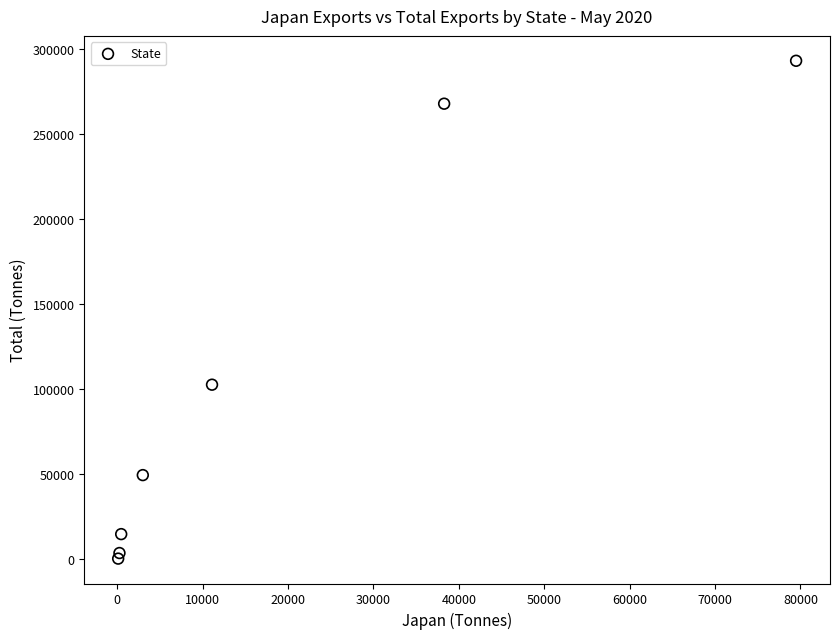

What Y value in the scatter plot is closest to 146824?

102684